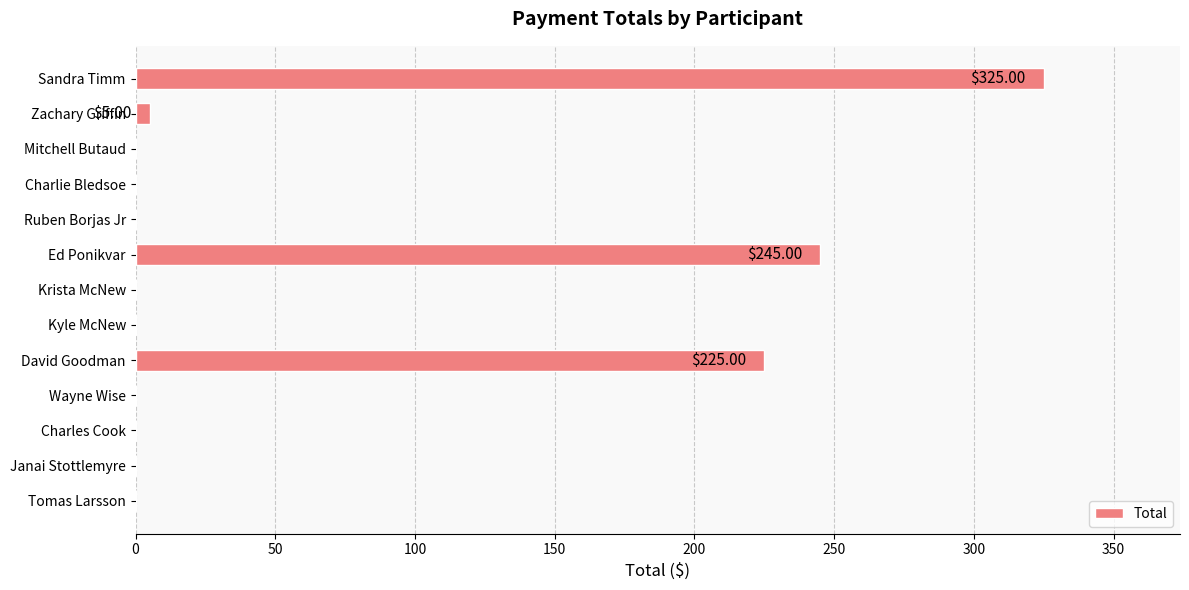

How many data points does each series have?

13